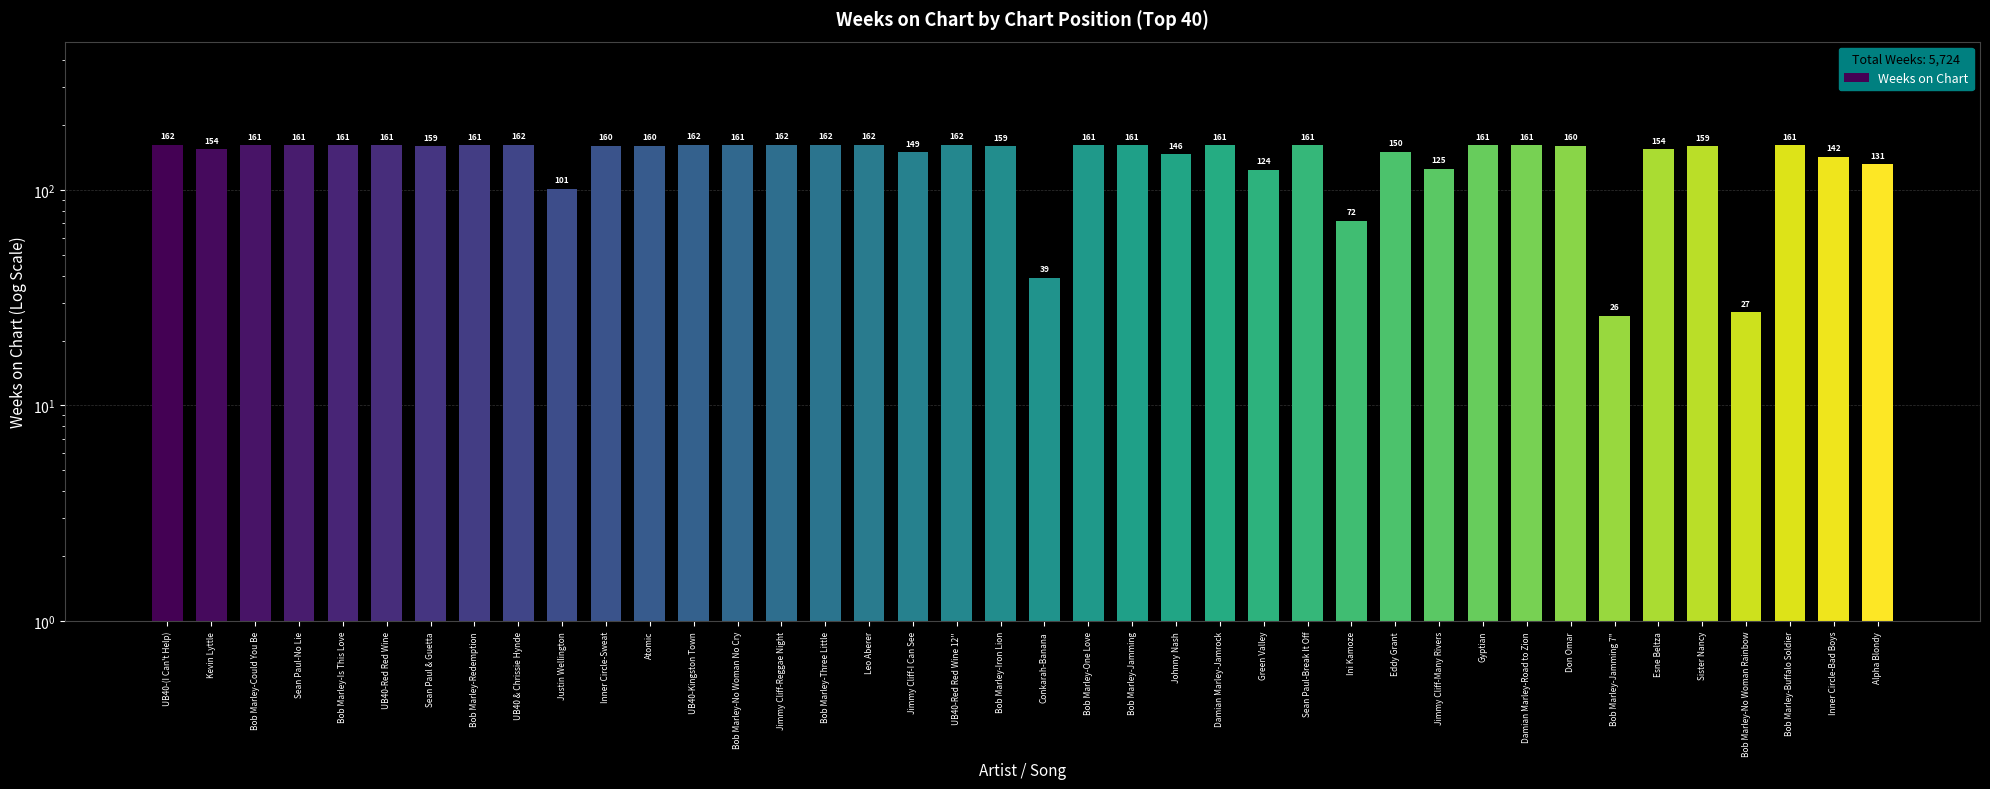

At which label is the value closest to 94?

Justin Wellington